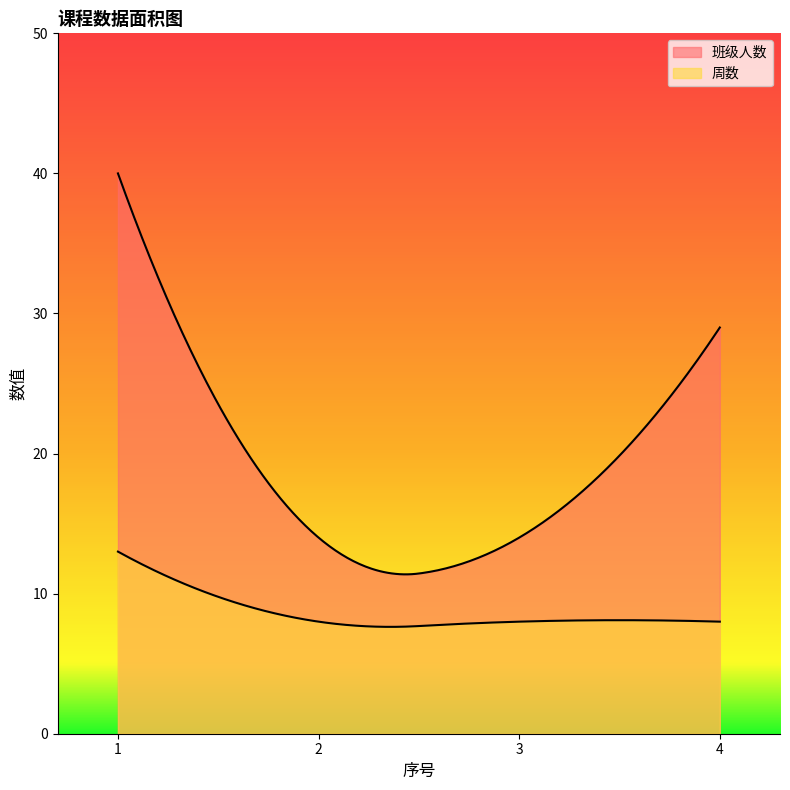

What is the sum of the 周数 values at 2 and 1?

21